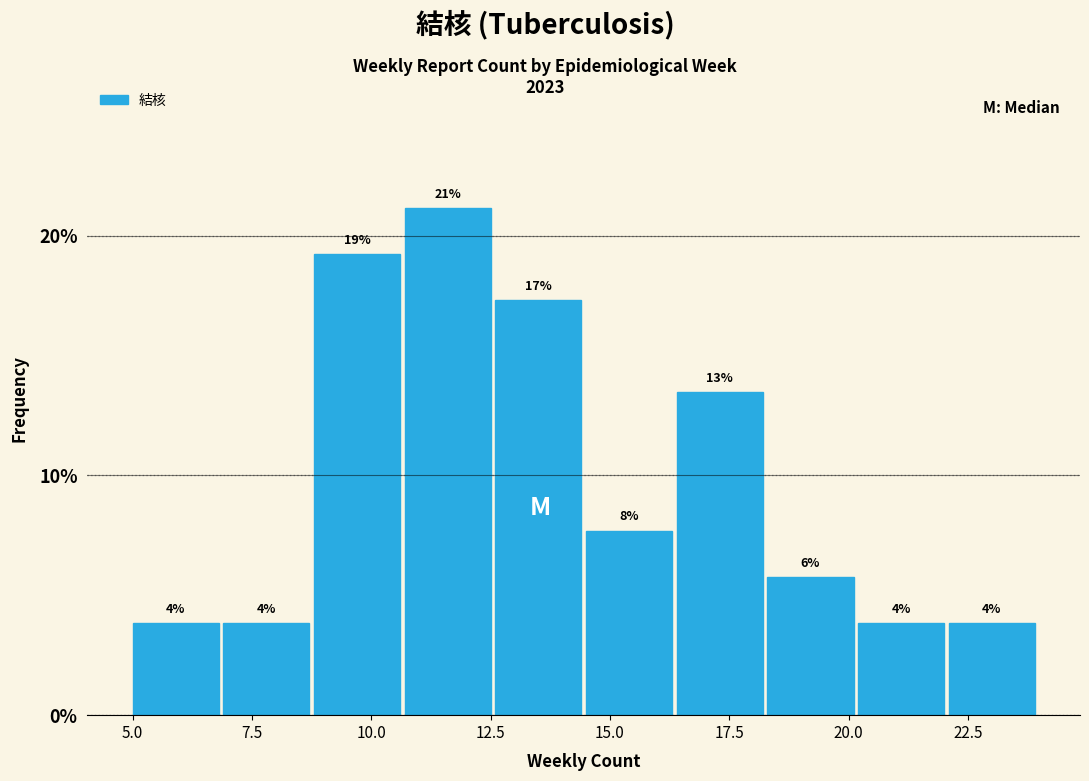

Around what value on the x-axis is the tallest bar? Give the approximate position of its centre, as read against the axis.

11.5